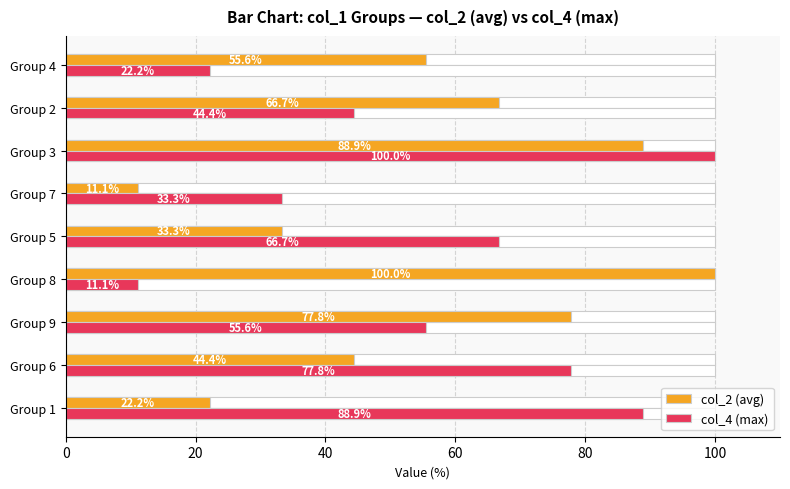

What is the difference between the maximum and minimum values in the col_2 (avg) series?

88.9